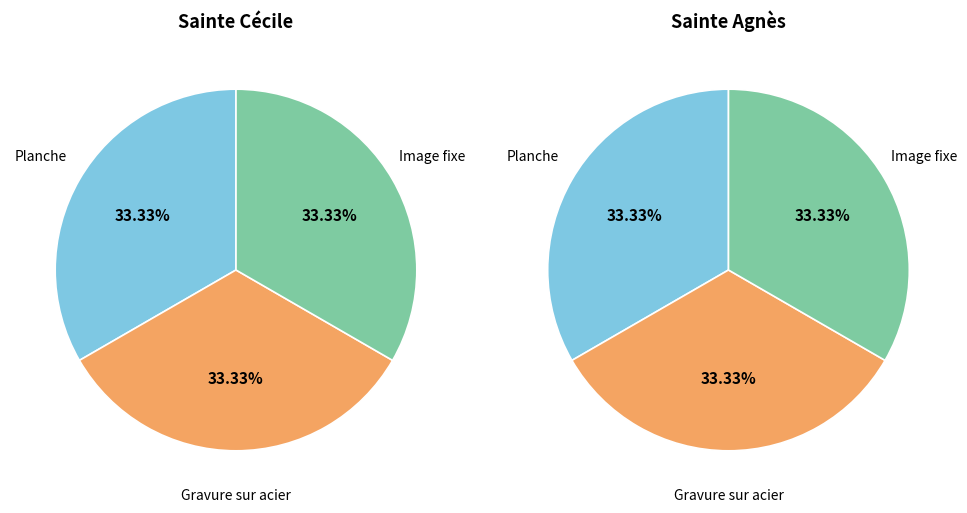

Is there a majority slice in this chart?

No